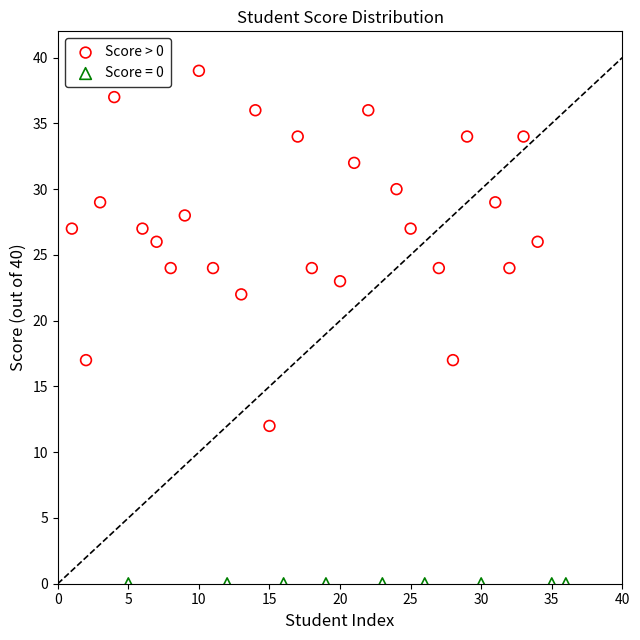

Which series contains the highest Y value?

Score > 0